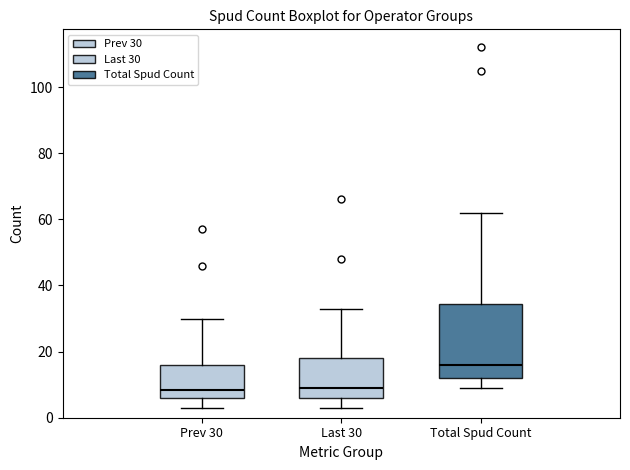

Reading left to right, read every box against the y-axis: the position of its median line, the range the box covers, and the ends of its whiskers. The values are not printed on the chart, so give them approximately, as read against the axis.

Prev 30: median 8, box 6 to 16, whiskers 4 to 30
Last 30: median 10, box 6 to 18, whiskers 4 to 34
Total Spud Count: median 16, box 12 to 34, whiskers 10 to 62